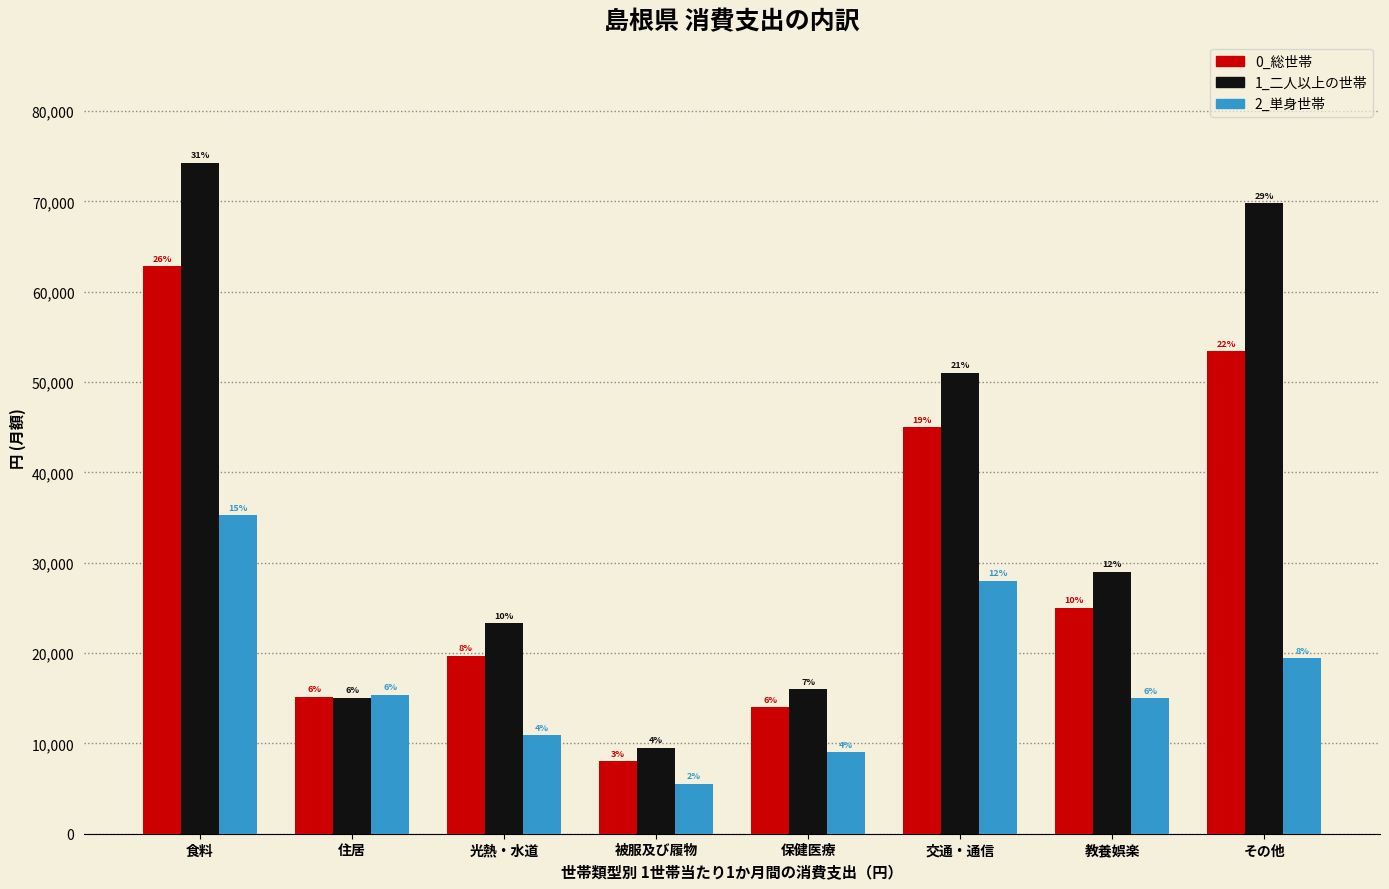

Which series has the largest total across all categories?

1_二人以上の世帯